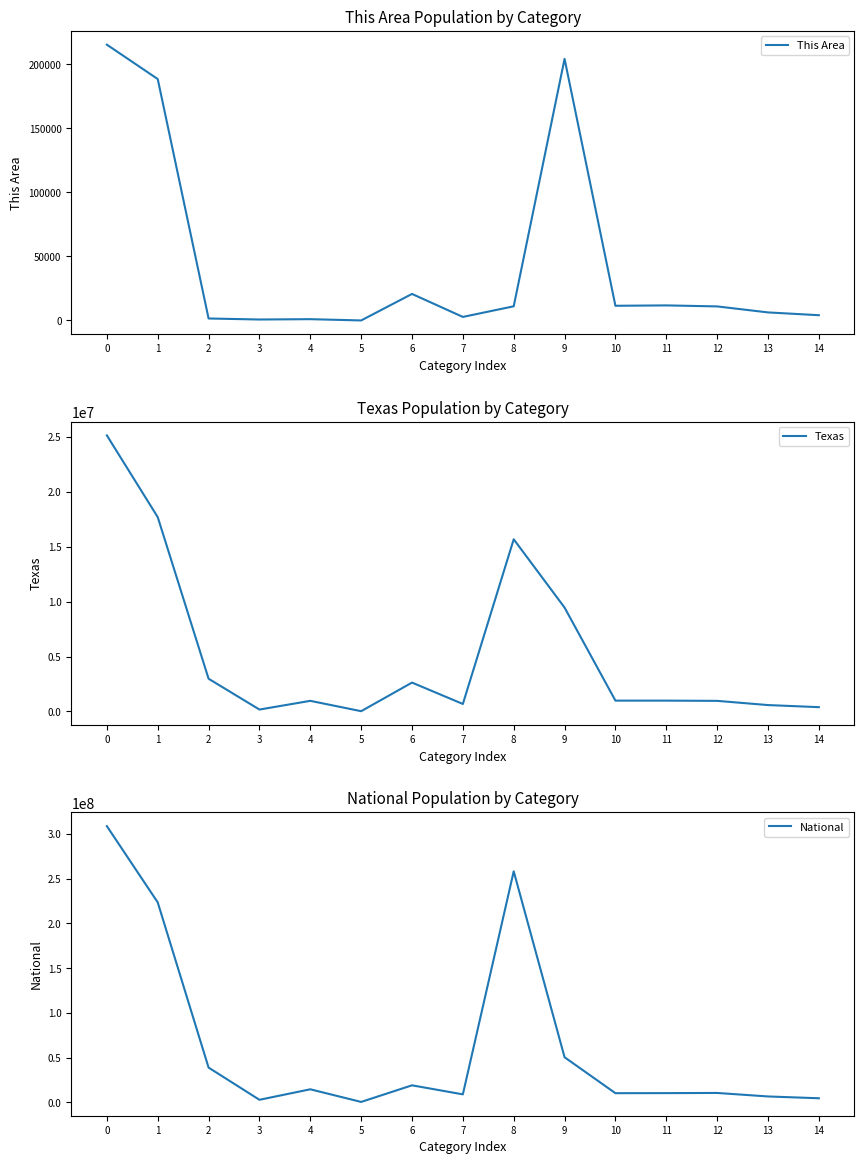

Read the This Area value at 4, to the nearest 10.

1010